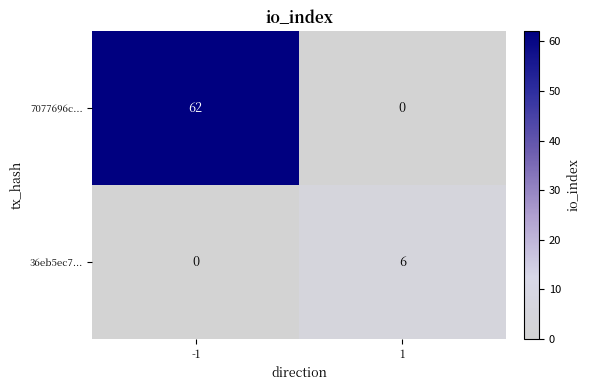

Rank the series by their average value, from highest to lowest.

7077696c..., 36eb5ec7...